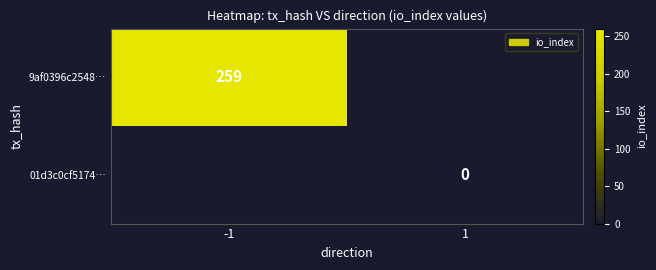

Which category has the lowest value across all series?

1